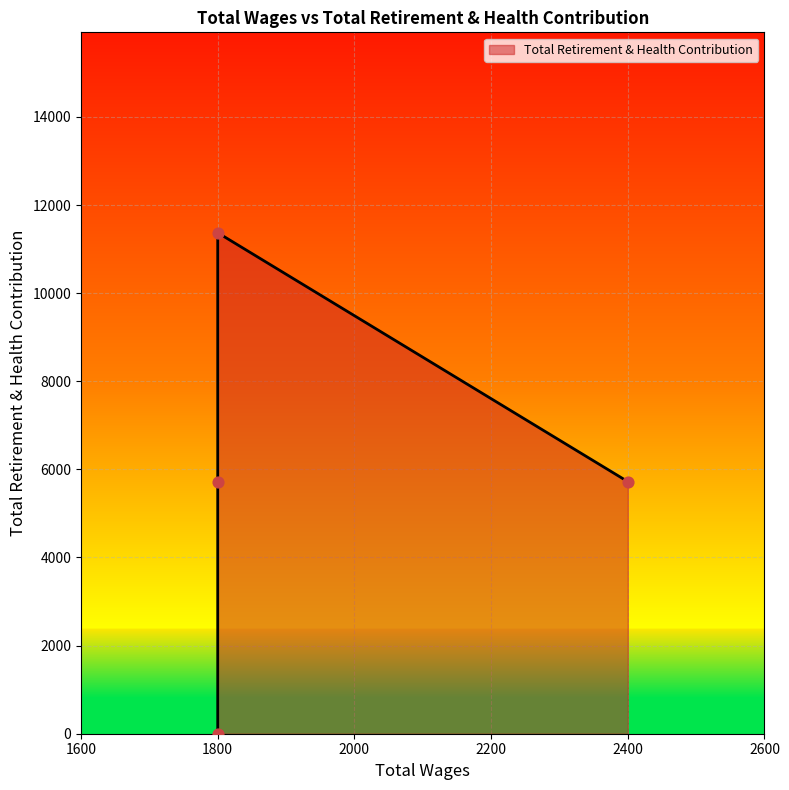

What is the change in value from 1800.0 to 1800.0?

+5722